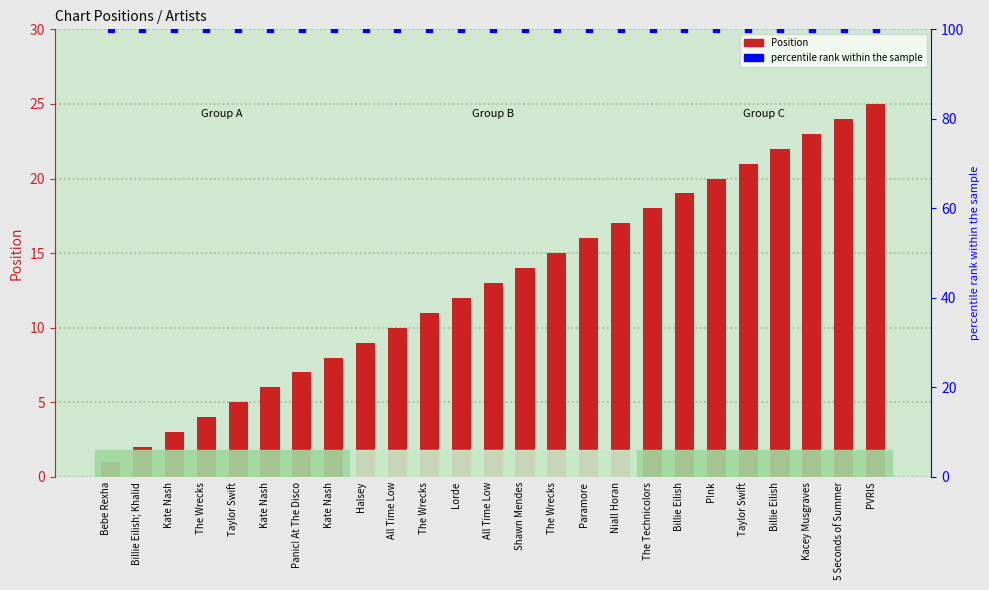

Which series contains the lowest Y value?

Position